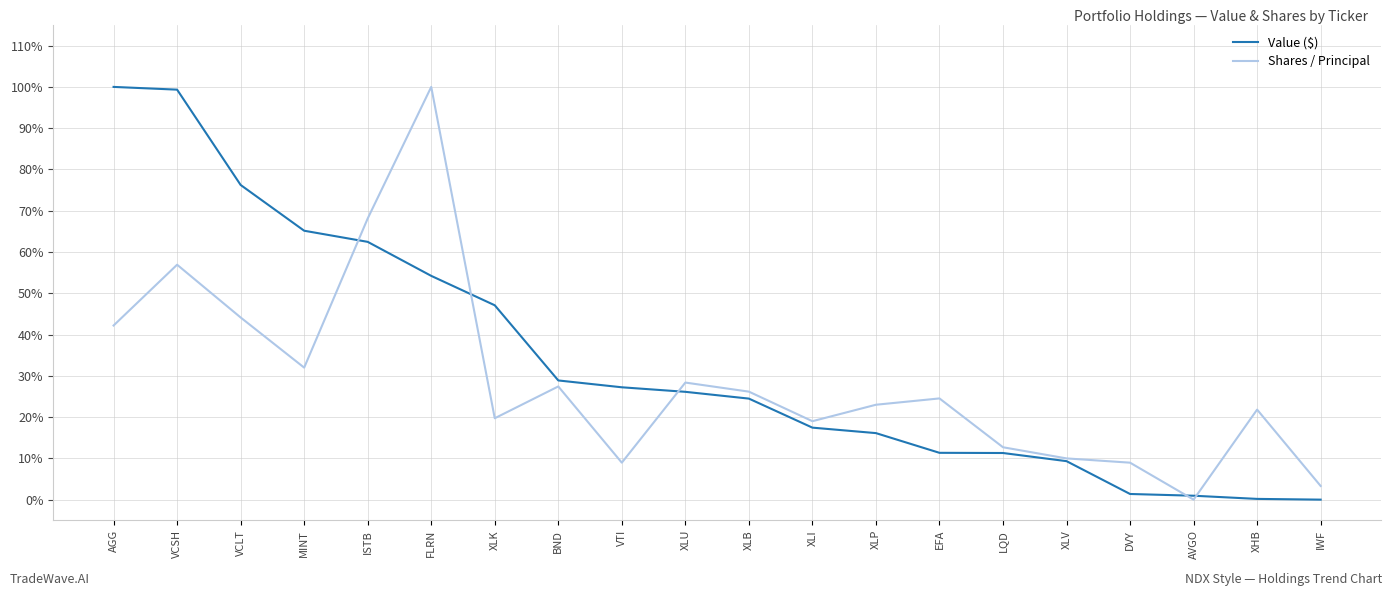

What is the greatest value displayed?

100.0